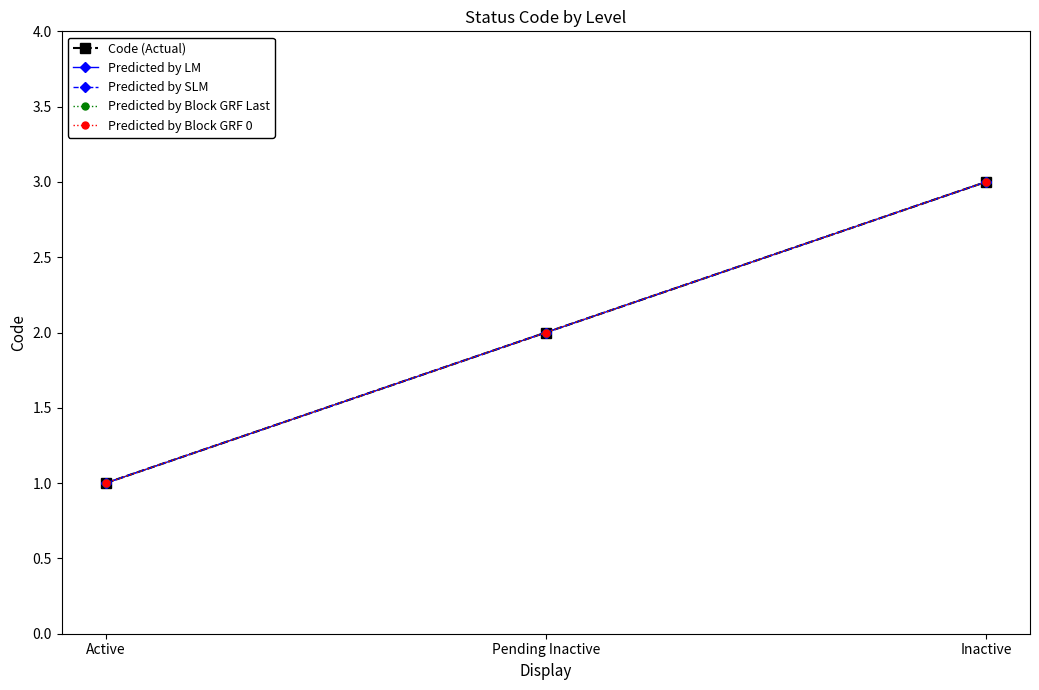

Reading right to left, what are all the values shown in this chart?

Code (Actual): 3	2	1
Predicted by LM: 3	2	1
Predicted by SLM: 3	2	1
Predicted by Block GRF Last: 3	2	1
Predicted by Block GRF 0: 3	2	1